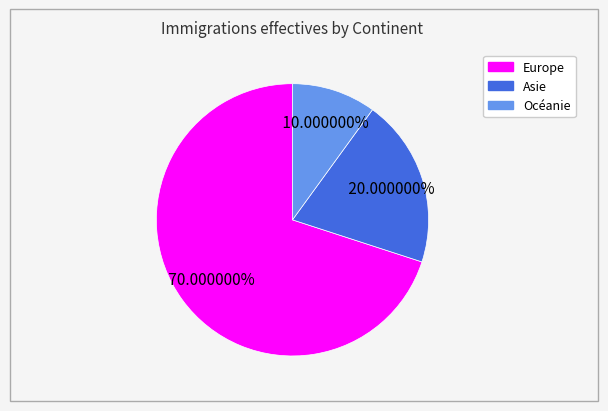

Is there any slice that represents more than half of the pie?

Yes